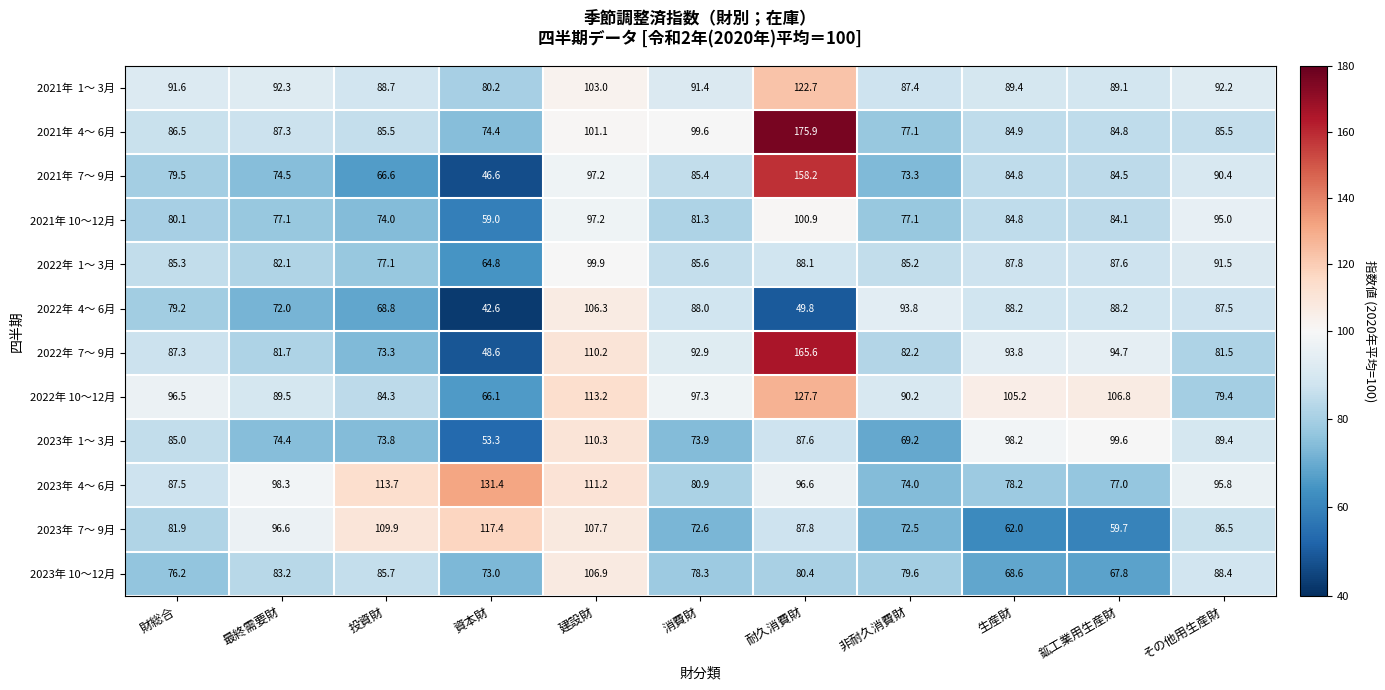

At which category is the sum across all series the highest?

耐久消費財